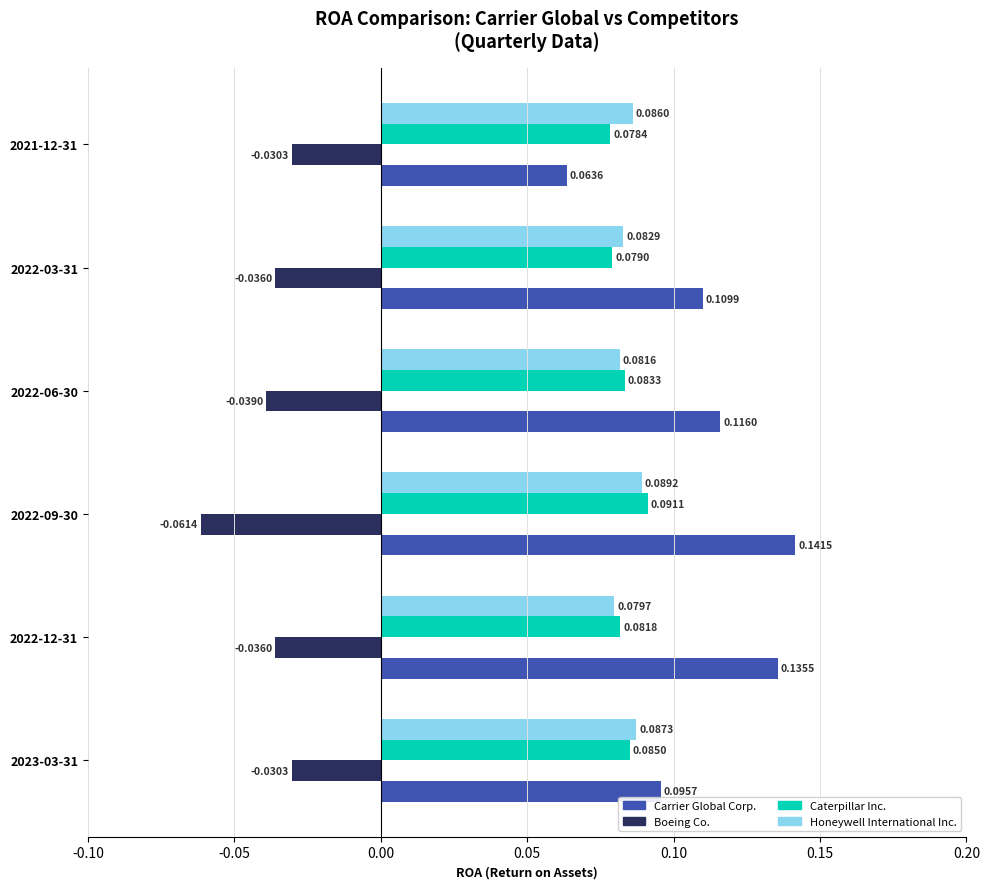

Which series has the widest spread of values?

Carrier Global Corp.